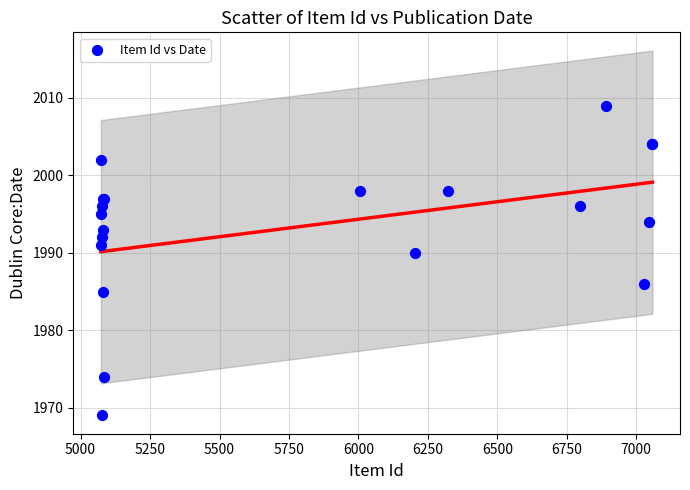

What Y value in the scatter plot is closest to 1989?

1990